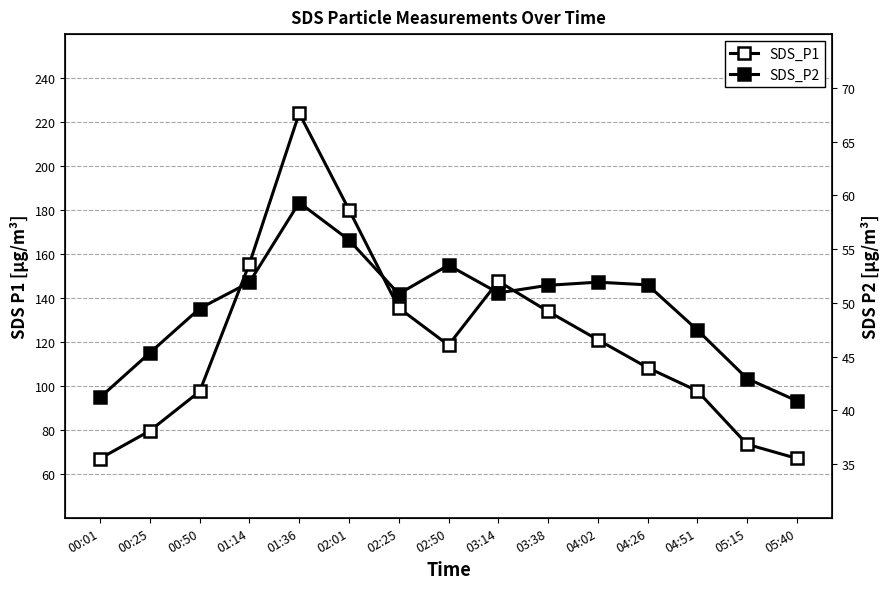

How many interior local peaks does the SDS_P1 series have?

2